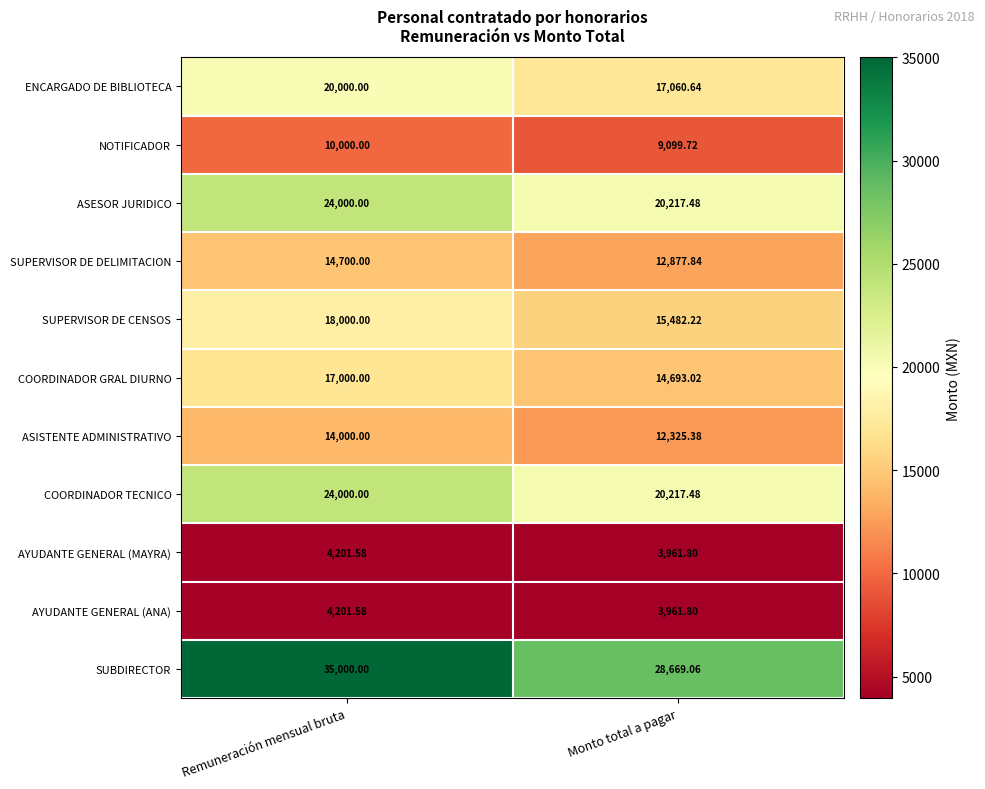

List the labels in order of ASISTENTE ADMINISTRATIVO value, smallest first.

Monto total a pagar, Remuneración mensual bruta